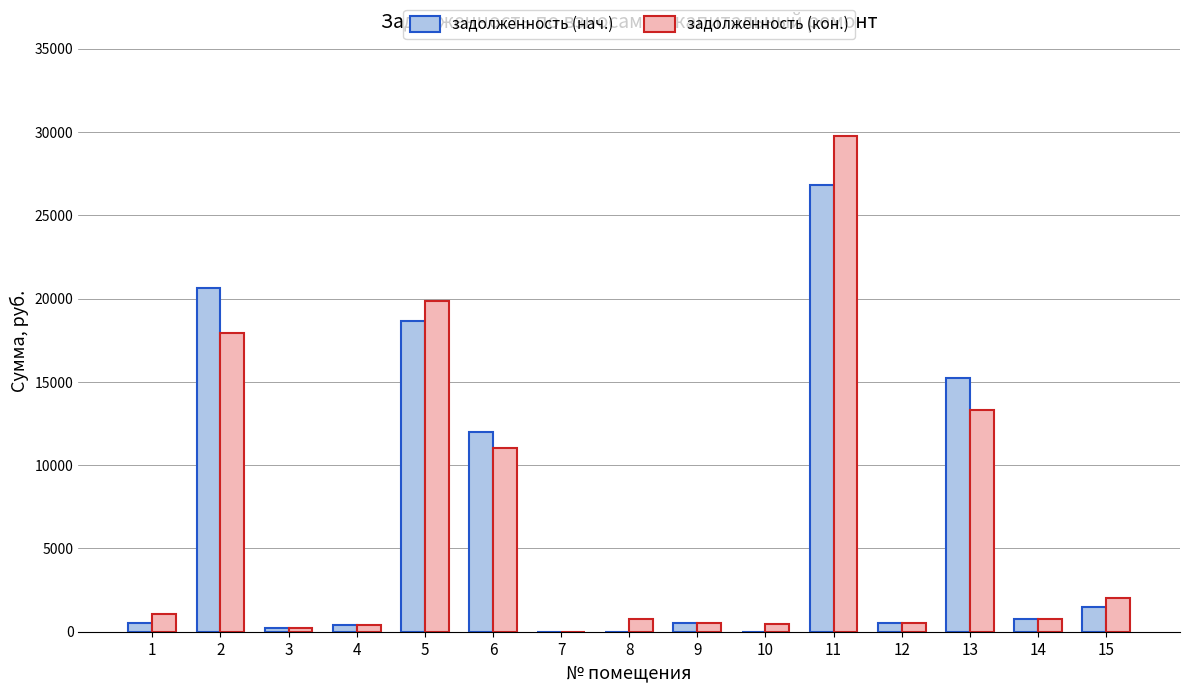

What is the total value across all series at 2?

38580.9